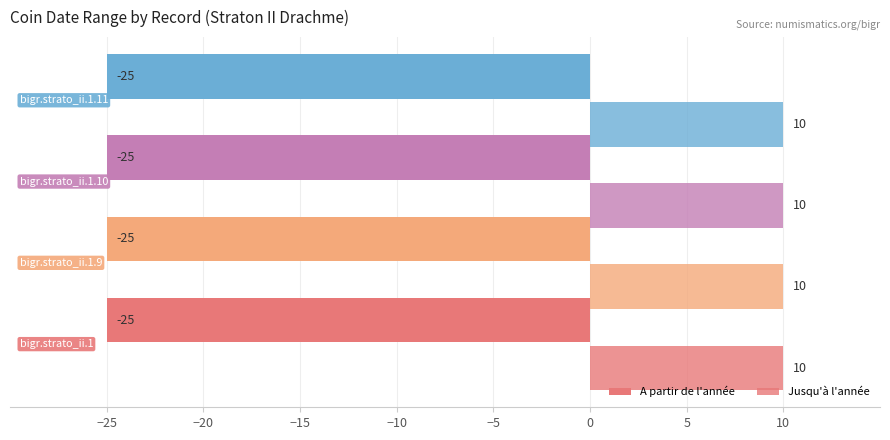

Reading right to left, list all the values displayed in this chart.

A partir de l'année: bigr.strato_ii.1.11=-25	bigr.strato_ii.1.10=-25	bigr.strato_ii.1.9=-25	bigr.strato_ii.1=-25
Jusqu'à l'année: bigr.strato_ii.1.11=10	bigr.strato_ii.1.10=10	bigr.strato_ii.1.9=10	bigr.strato_ii.1=10